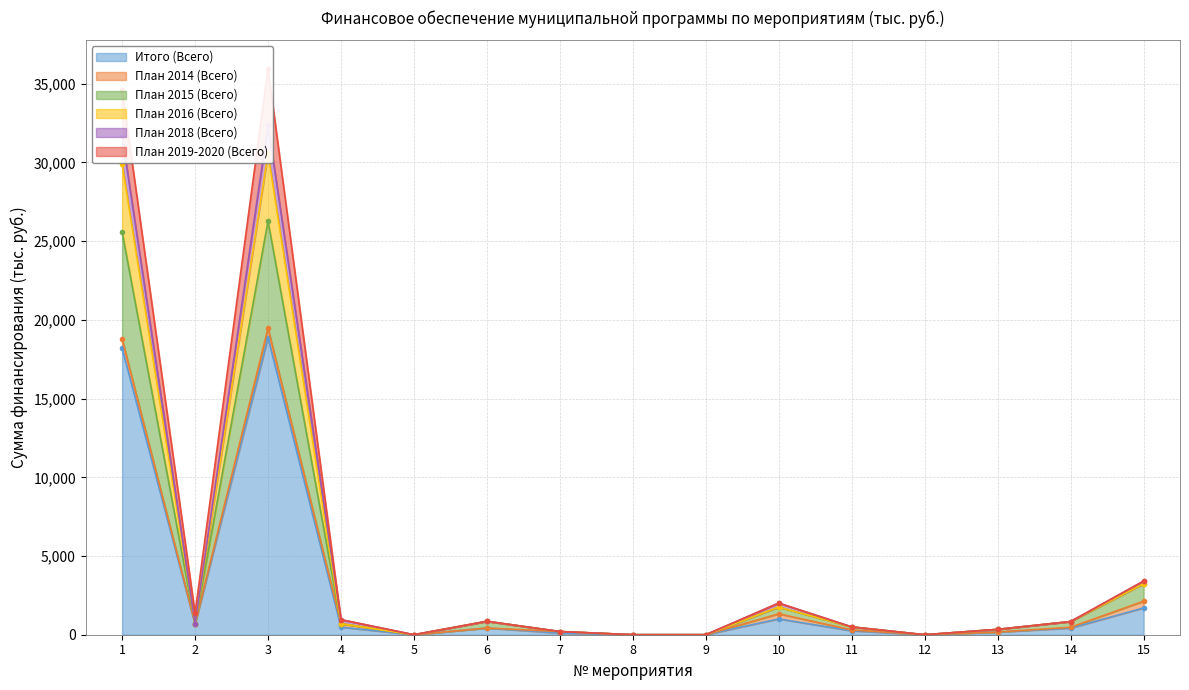

The value of Итого (Всего) at 5 is 0.0. True or false?

True